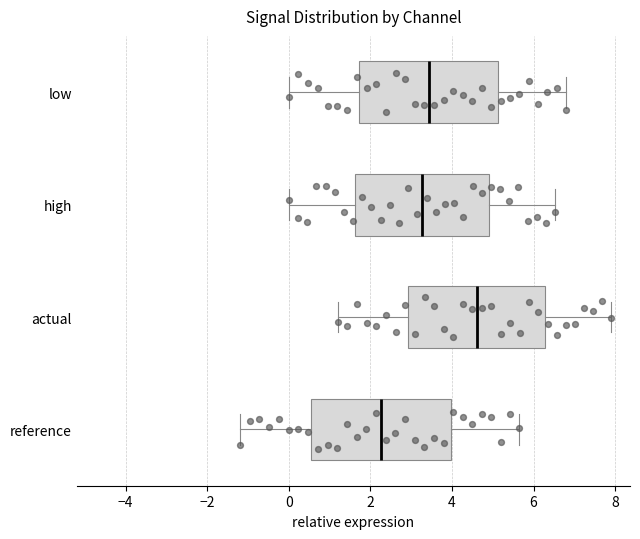

Where does the left whisker of the box for reference end on the x-axis? The values are not printed on the chart, so give them approximately, as read against the axis.

-1.2